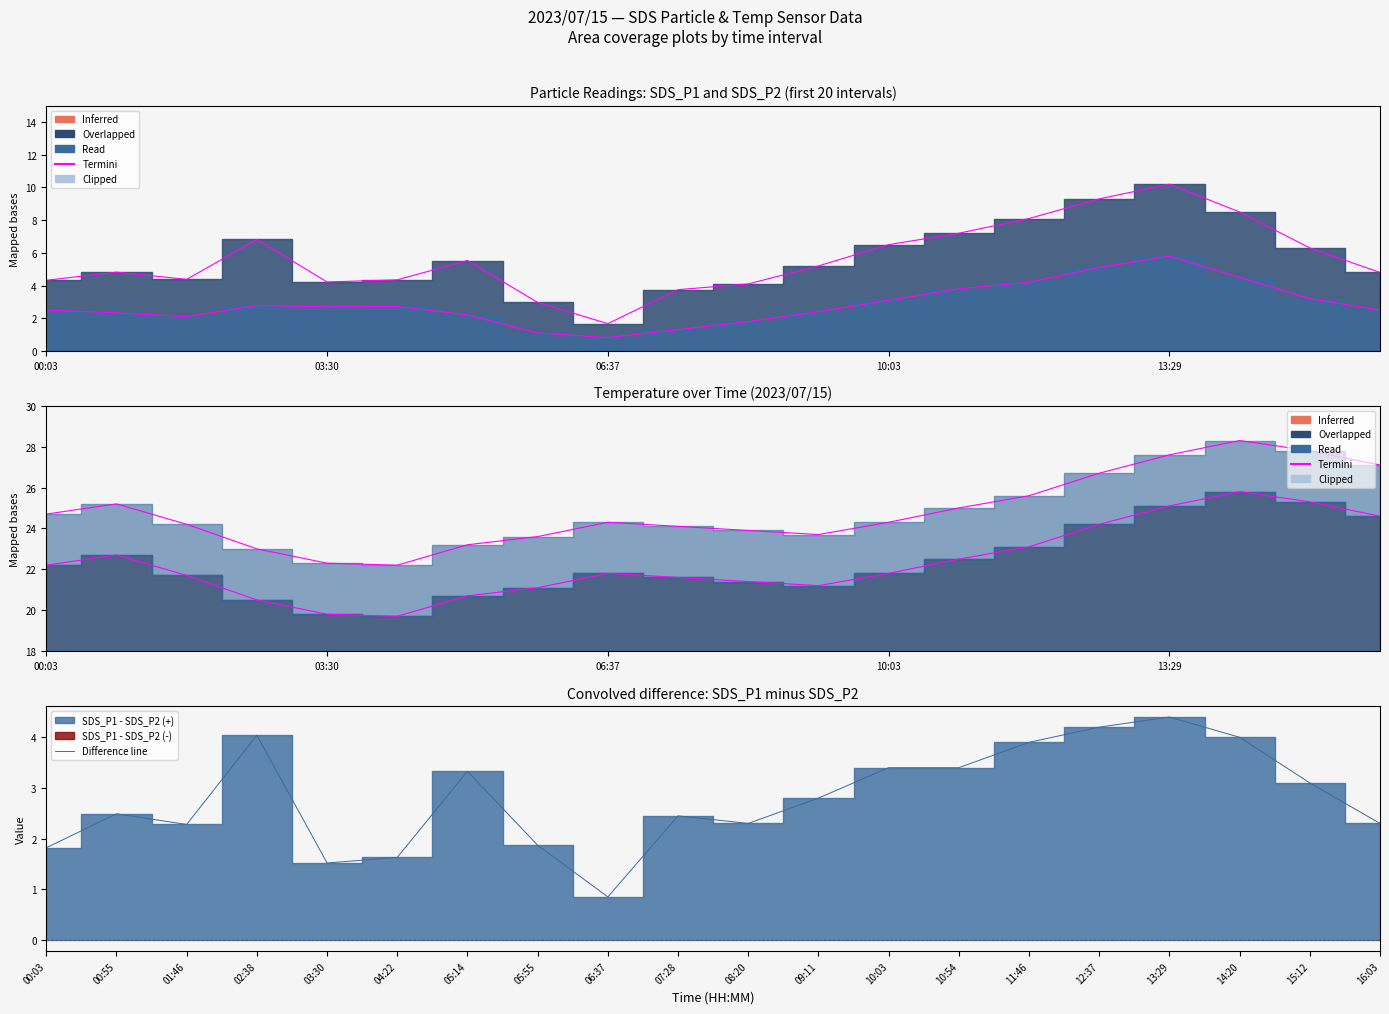

Is it true that SDS_P2 line equals 3.8 at 03:30?

False